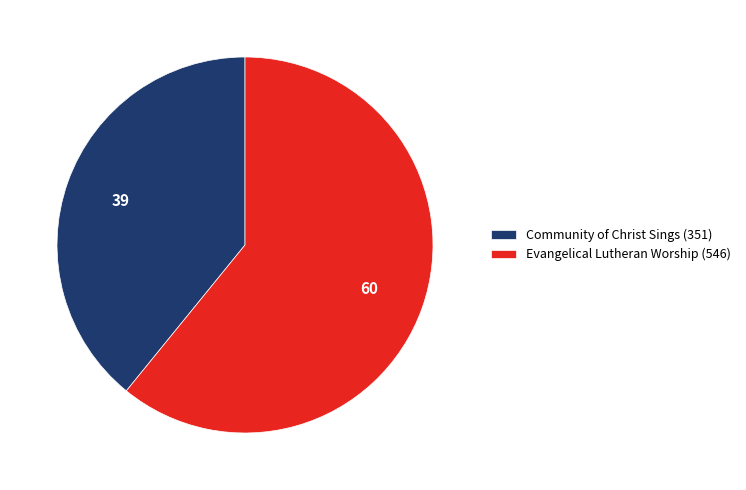

The Community of Christ Sings (351) slice represents 39% of the pie. True or false?

True